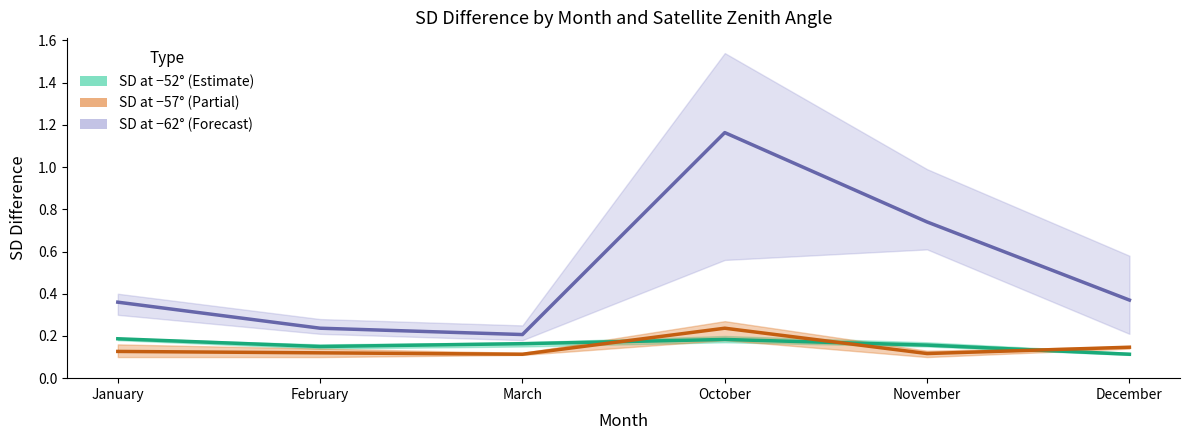

Where is the first local maximum for SD at −52°?

October